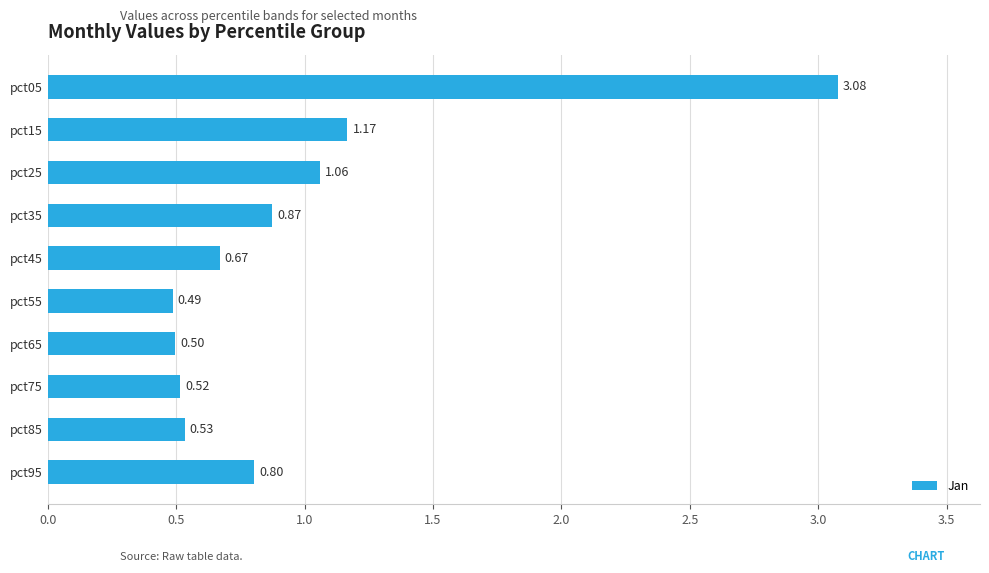

What is the smallest value displayed?

0.5